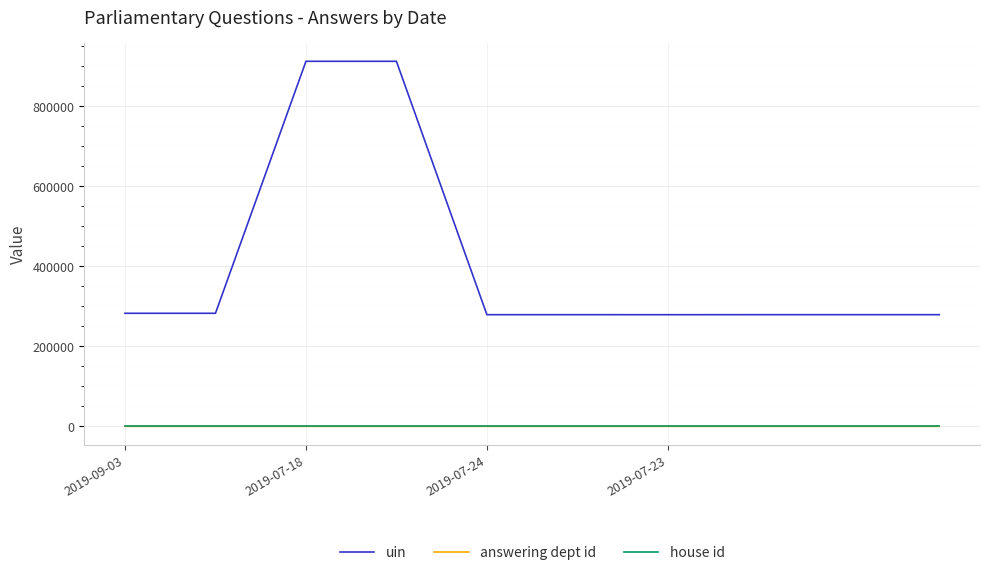

What is the minimum value for uin?

278940